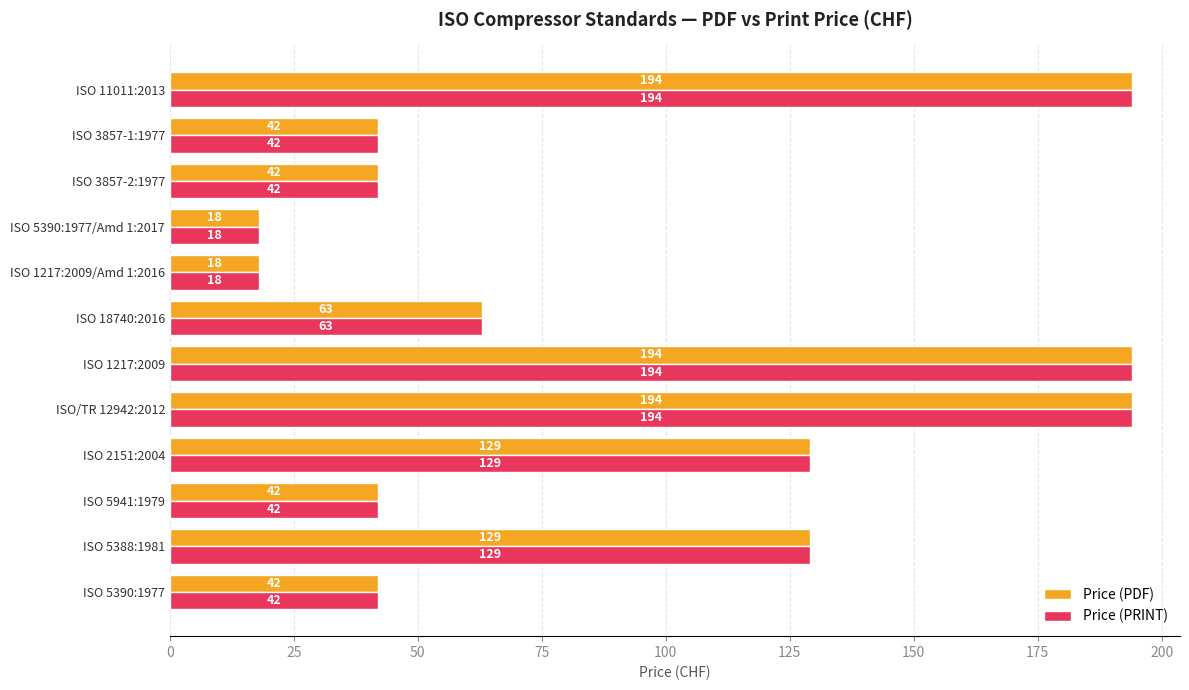

Count the Price (PDF) values in the range 42 to 194.

10